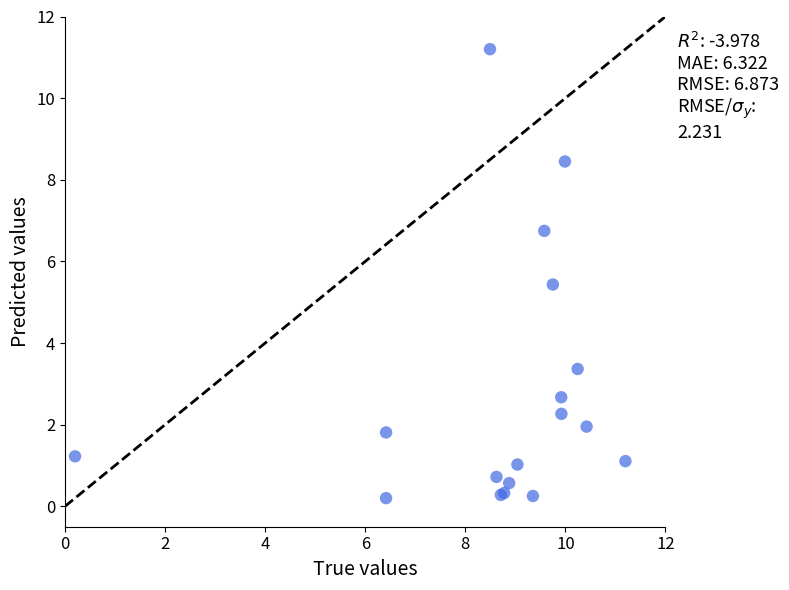

What Y value in the scatter plot is closest to 5?

5.4